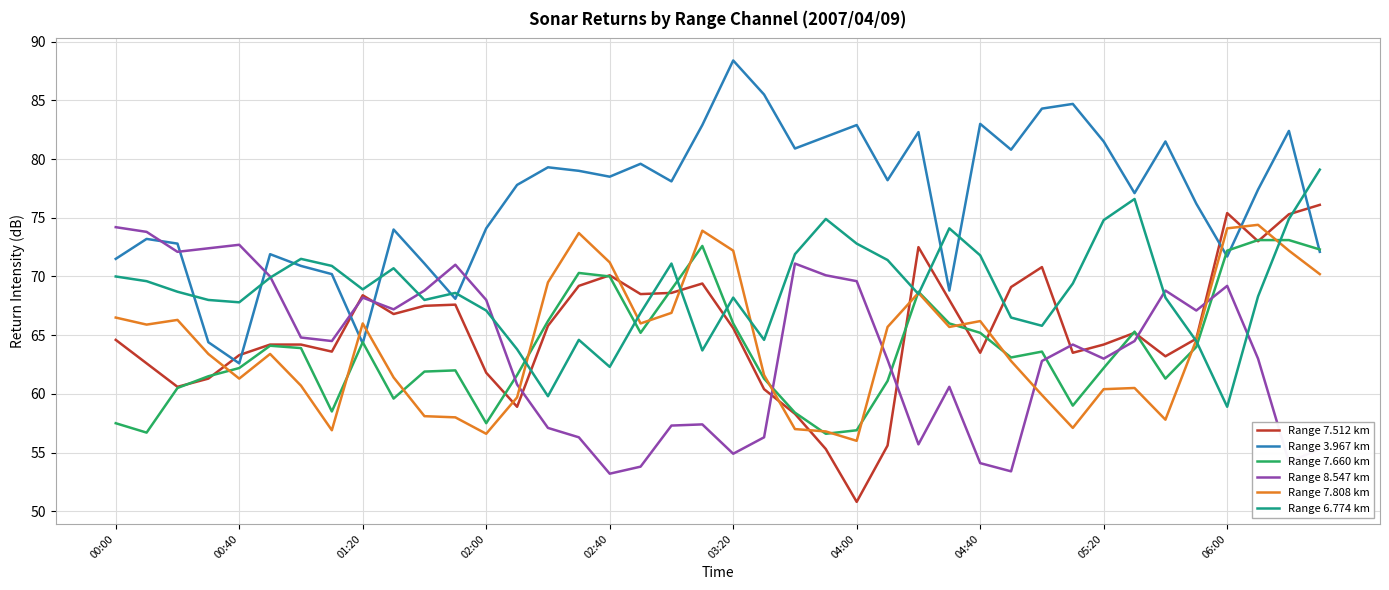

What is the maximum value for Range 8.547 km?

74.2